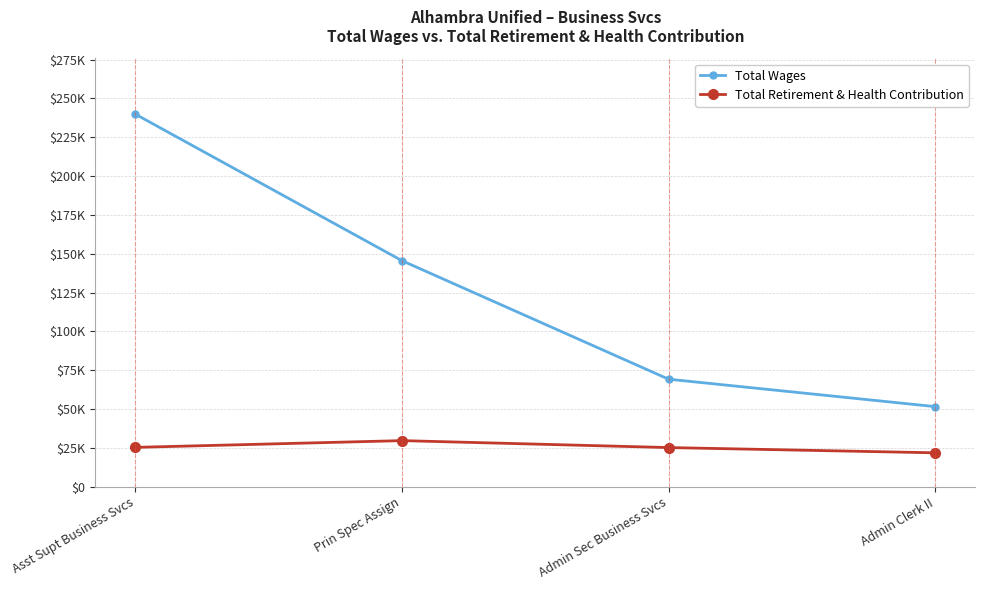

What are all the series names shown in the legend?

Total Wages, Total Retirement & Health Contribution